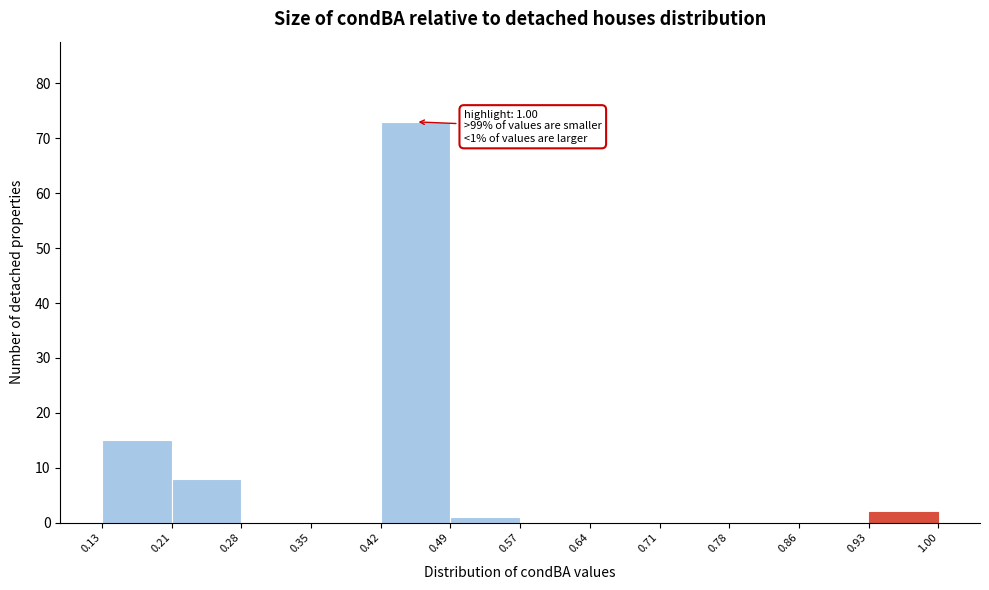

Over which range of the x-axis is the bar tallest?

0.42 to 0.49